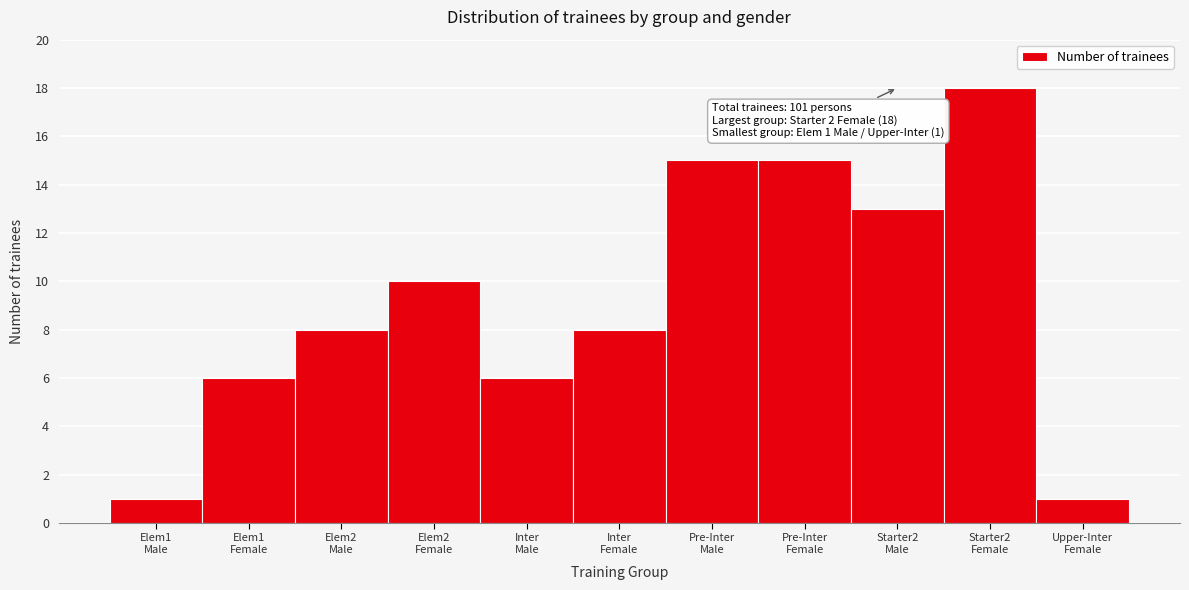

Reading right to left, transcribe all the data shown in this chart.

1	18	13	15	15	8	6	10	8	6	1